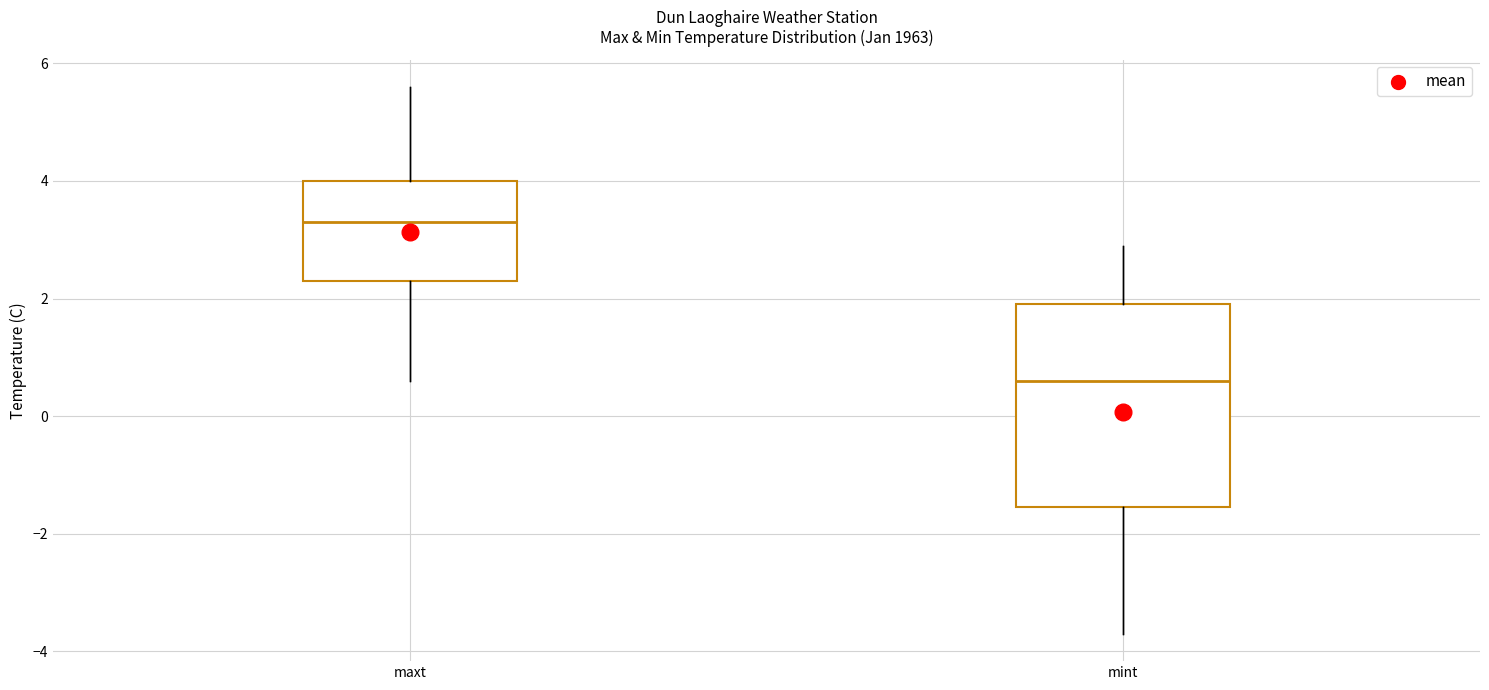

Which box is the tallest, from its lower edge to its upper edge?

mint